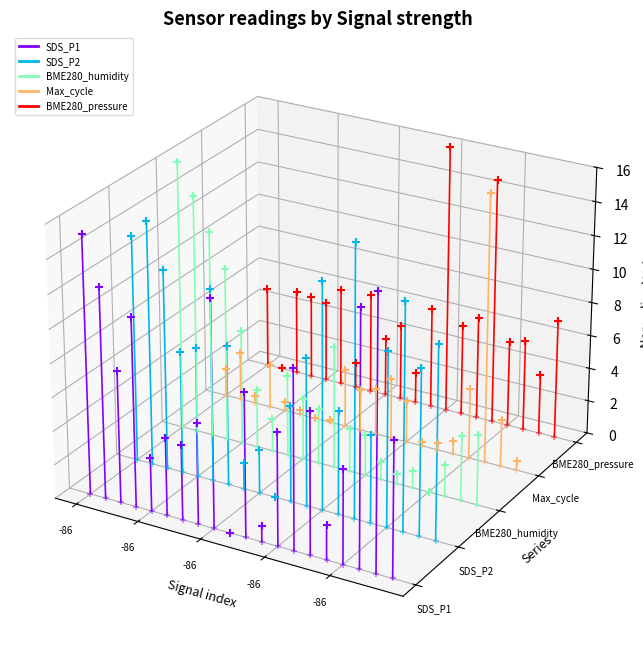

Is the value of SDS_P2 at -86 greater than the value of BME280_humidity at -86?

No